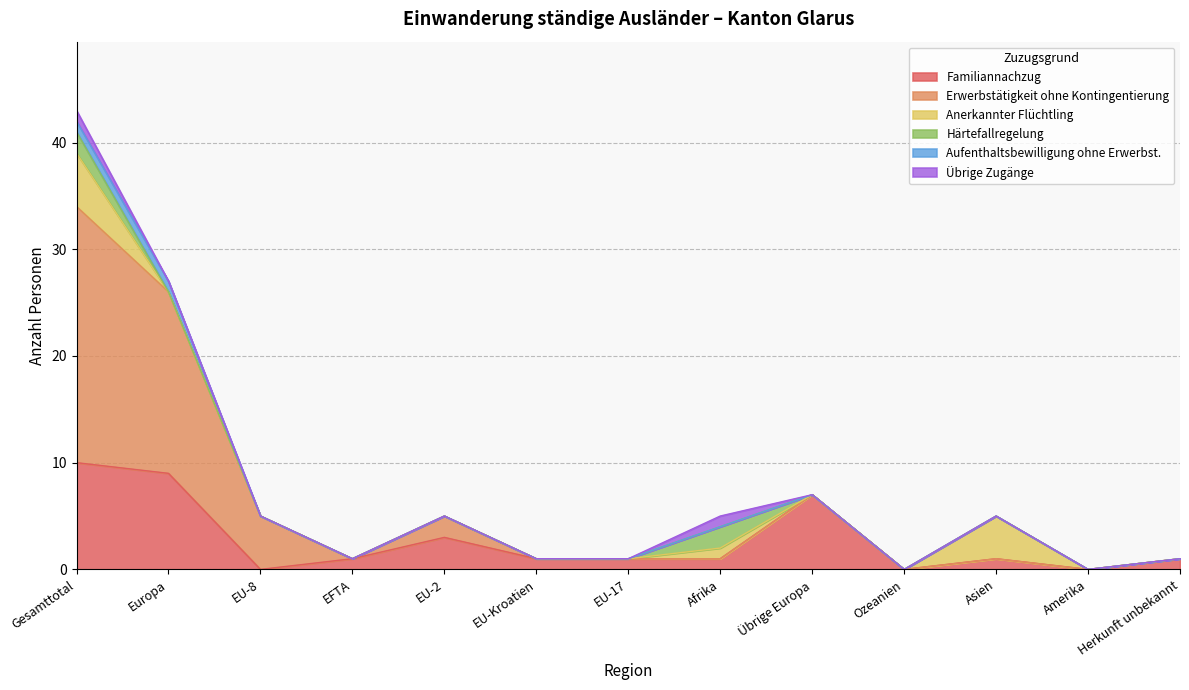

Count the number of categories in the chart.

13